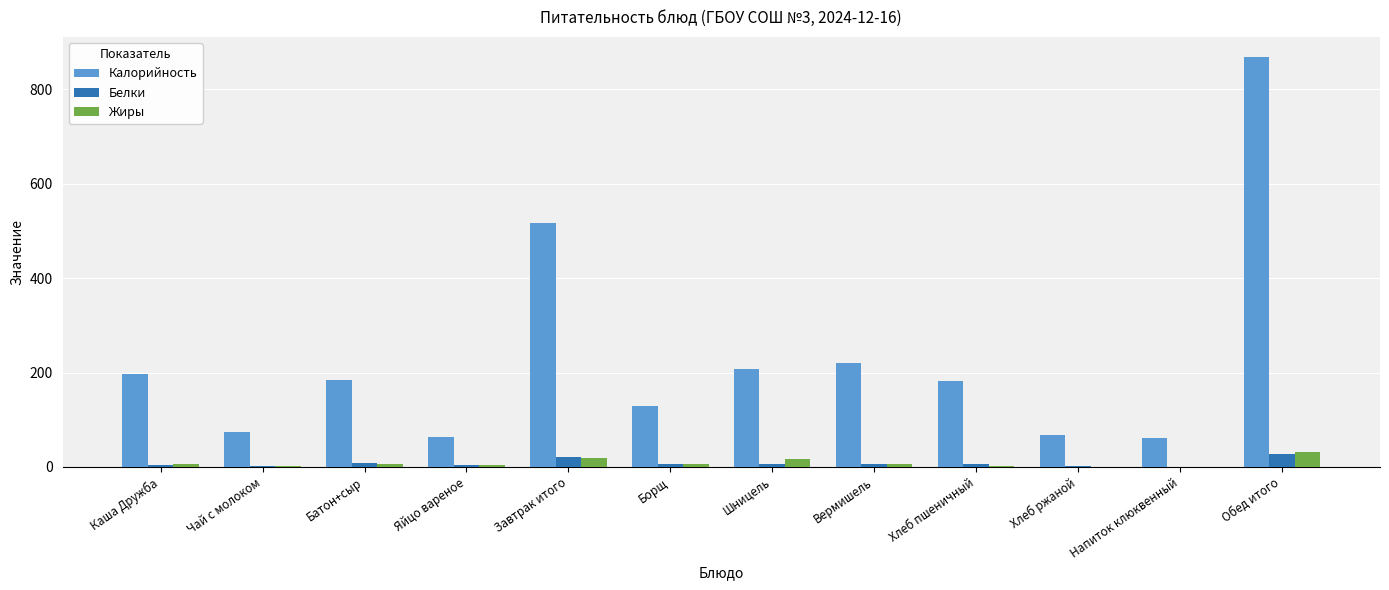

Is it true that Калорийность equals 517 at Завтрак итого?

True